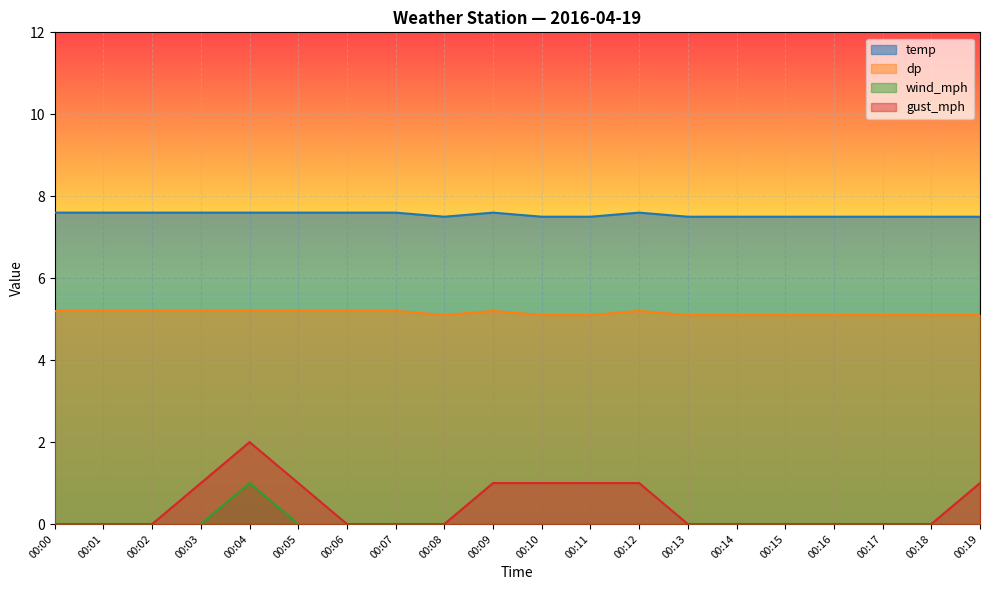

What is the sum of the temp values at 00:09 and 00:04?

15.2